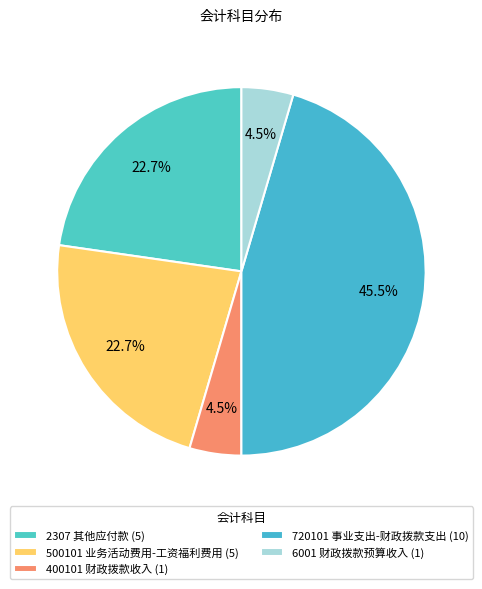

Which slice is the largest?

720101 事业支出-财政拨款支出